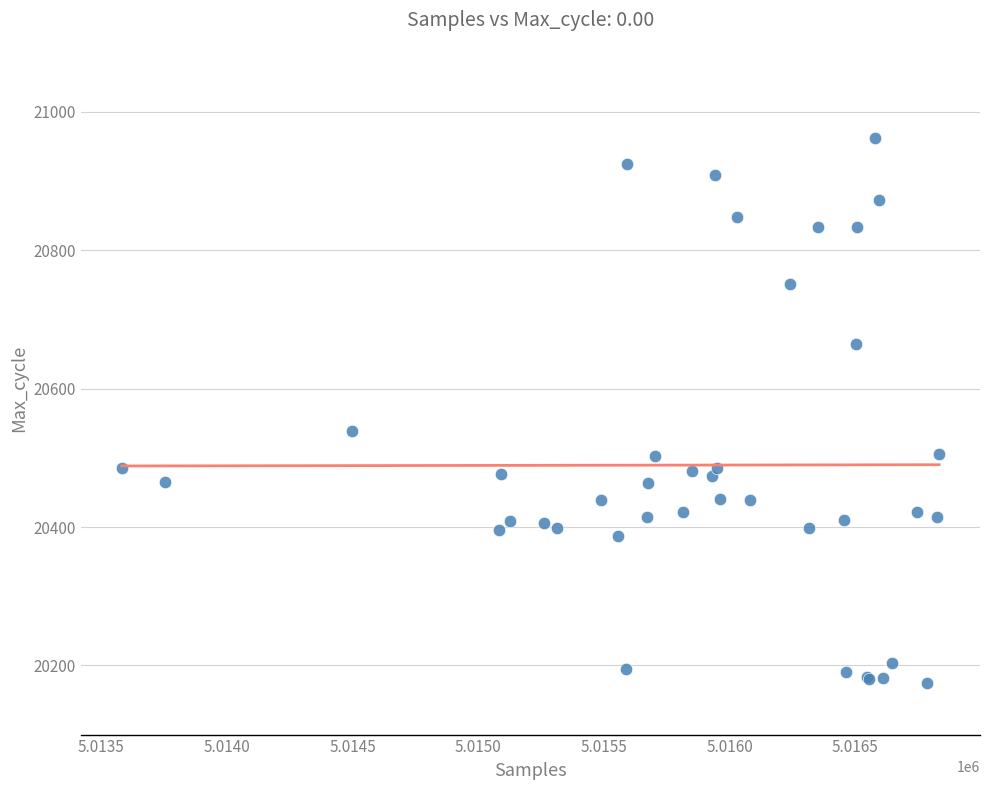

What Y value in the scatter plot is closest to 20568?

20539